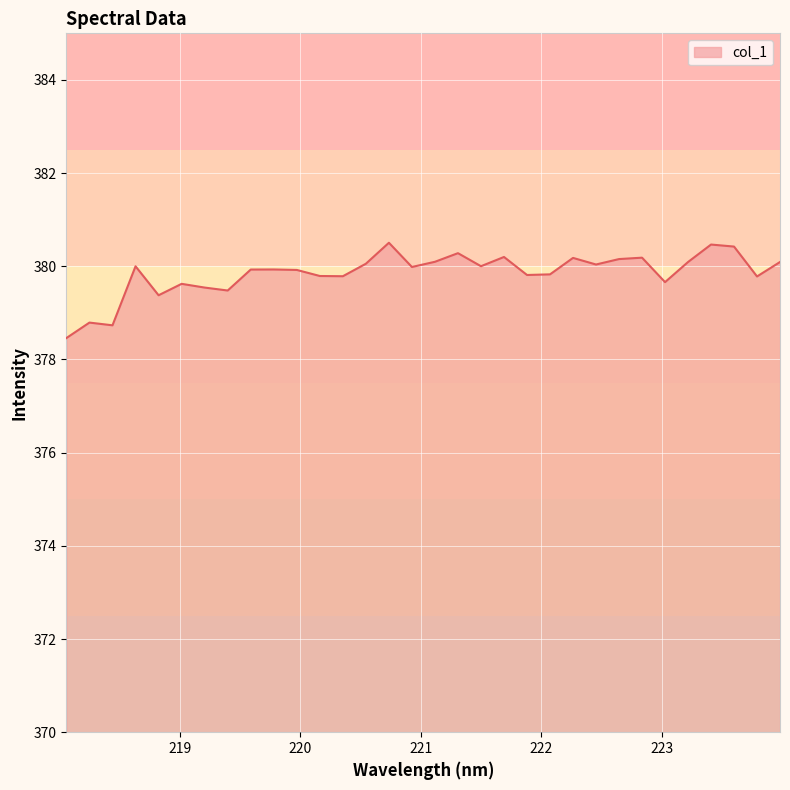

What is the smallest value displayed?

378.5